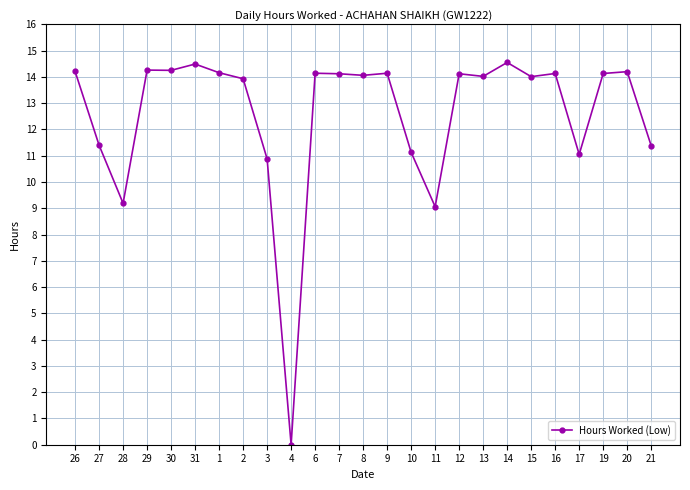

What is the difference between the second highest and minimum values?

14.5